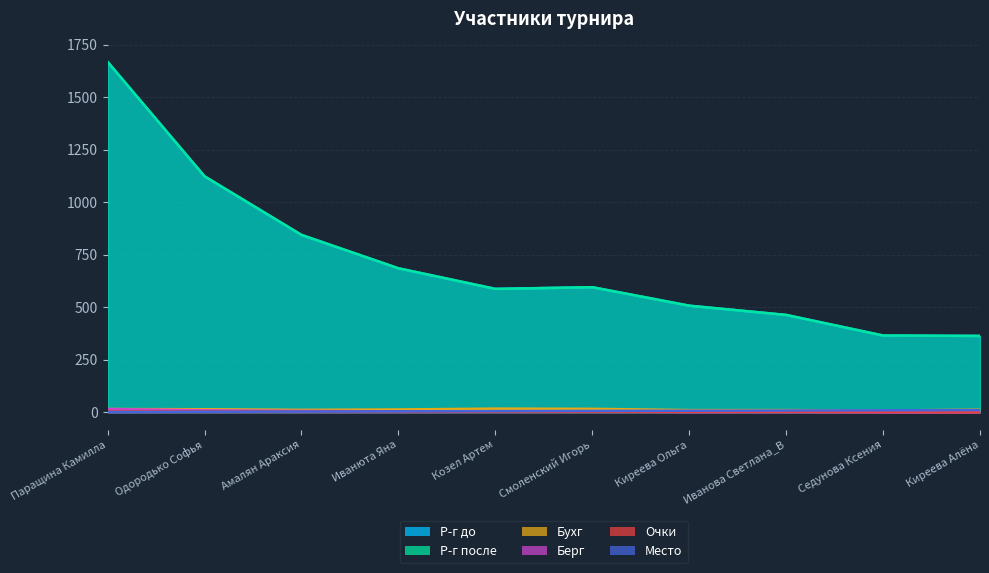

What are all the series names shown in the legend?

Р-г до, Р-г после, Место, Бухг, Берг, Очки